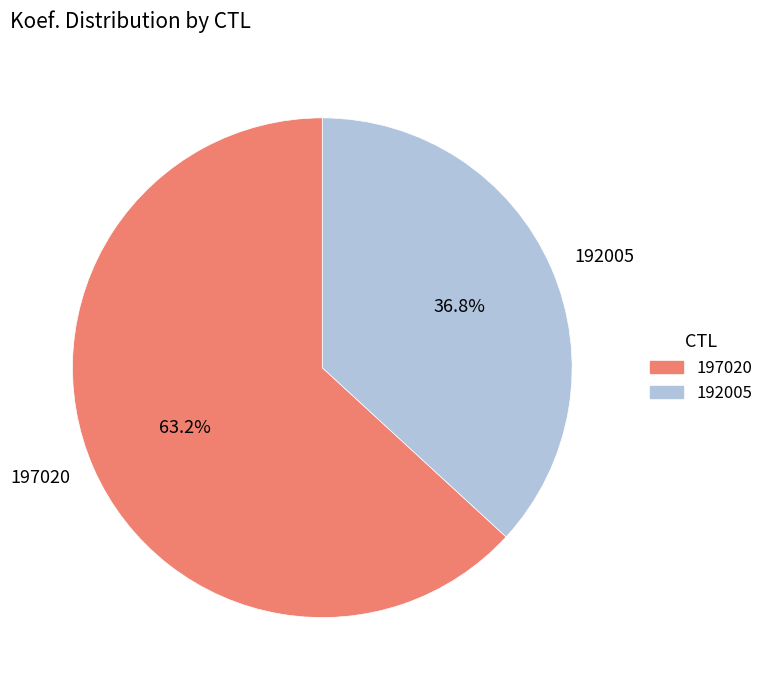

What is the largest slice in the pie chart?

197020